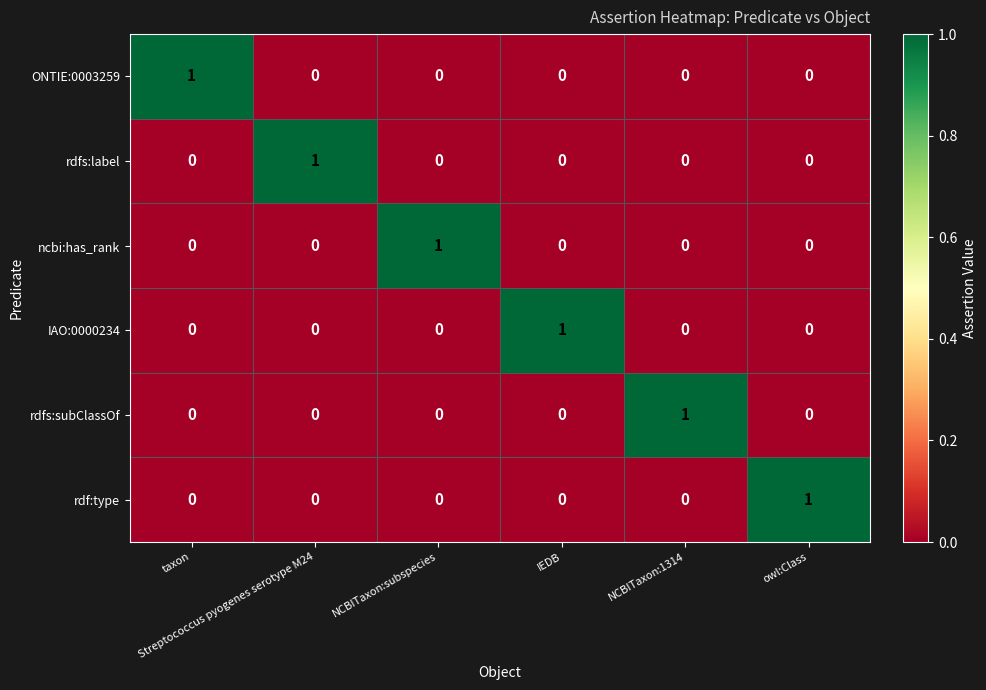

How many rdf:type values are between 0 and 1?

6